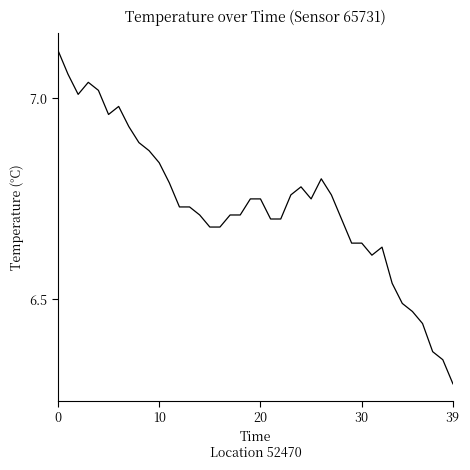

What is the difference between the maximum and minimum values?

0.8